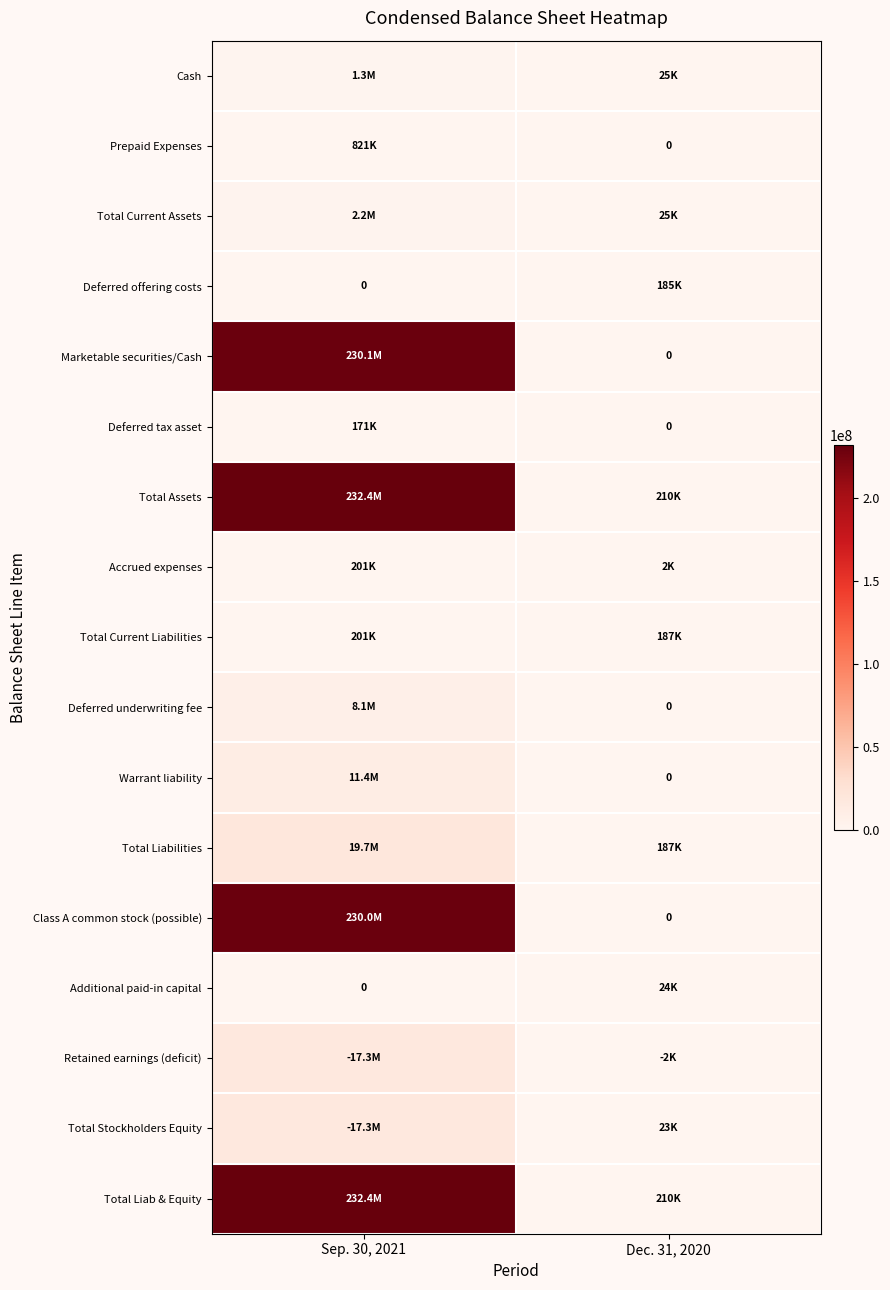

List the labels in order of Total Assets value, smallest first.

Dec. 31, 2020, Sep. 30, 2021